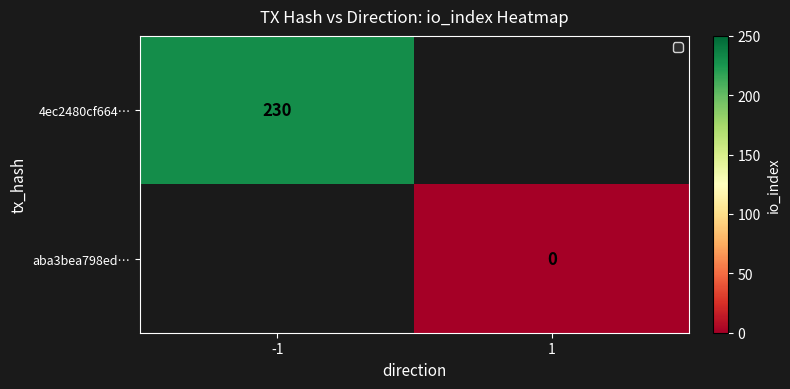

At which category does the chart reach its peak across all series?

-1